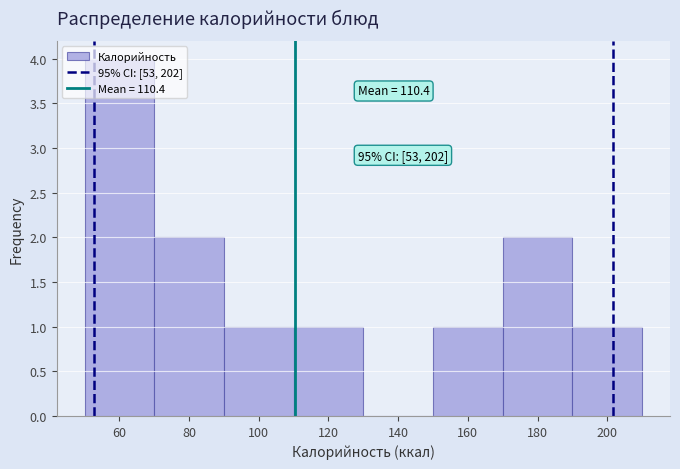

Over which range of the x-axis is the bar tallest?

50 to 70